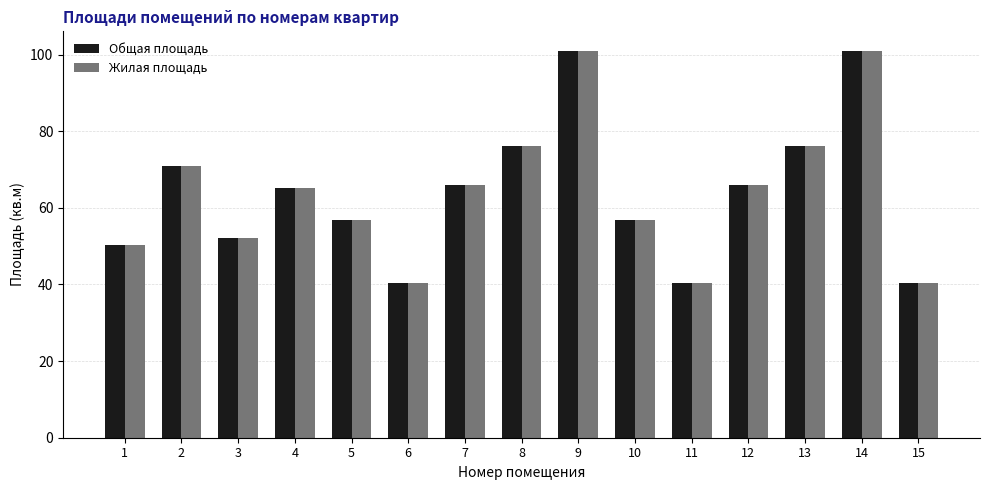

The value of Жилая площадь at 9 is 141.5. True or false?

False